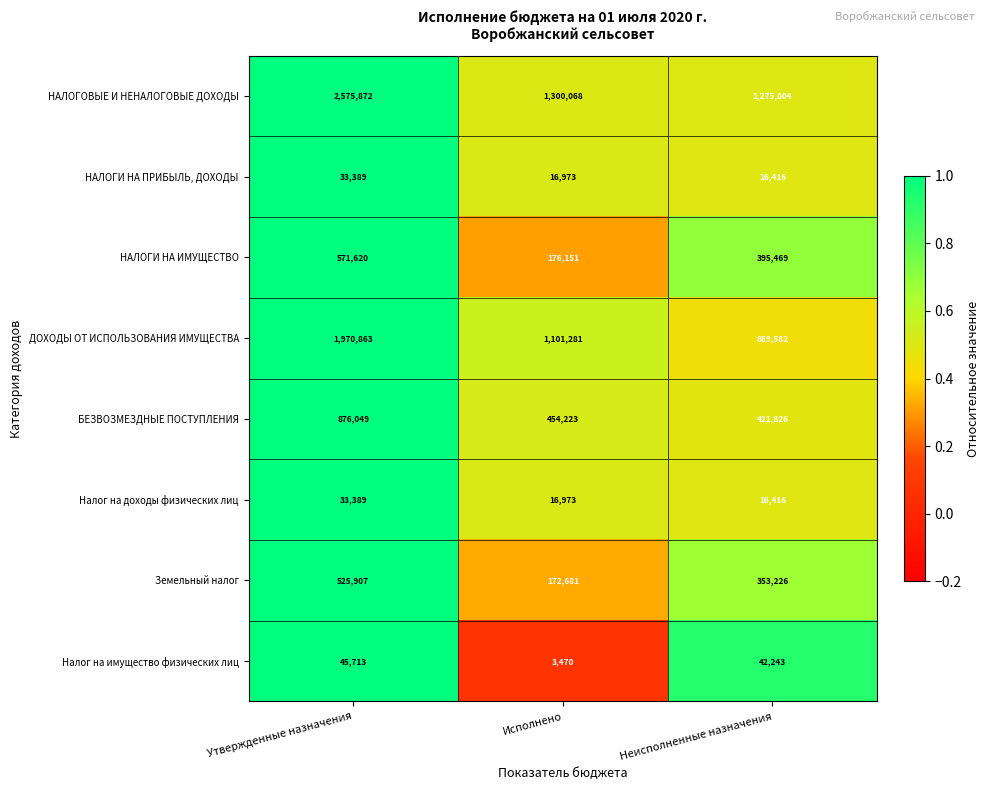

At which label does БЕЗВОЗМЕЗДНЫЕ ПОСТУПЛЕНИЯ reach its peak?

Утвержденные назначения